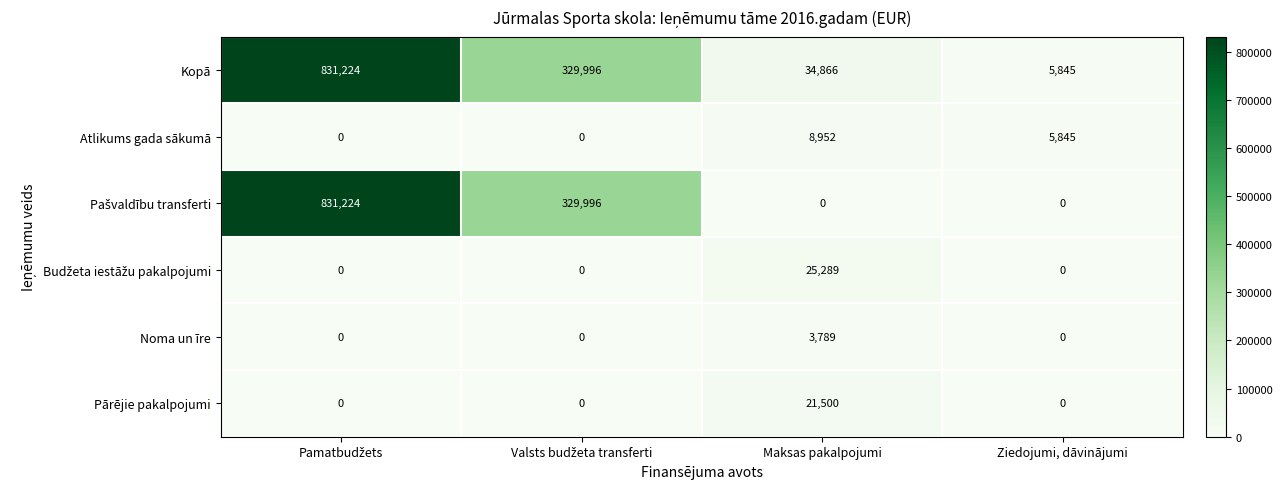

At how many categories does at least one series exceed 793090?

1